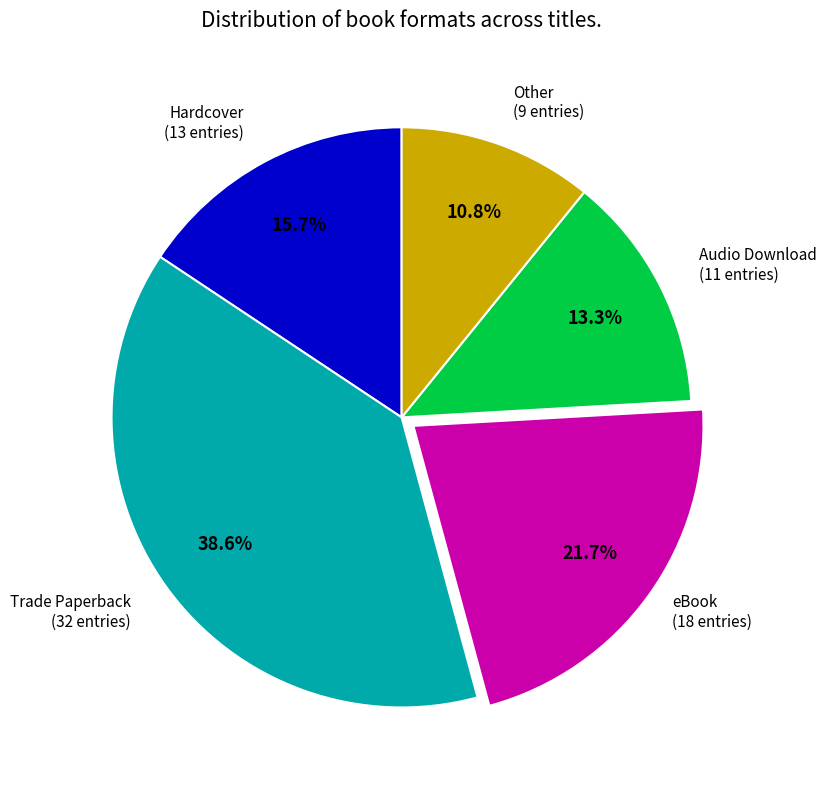

Count the number of slices in the pie.

5